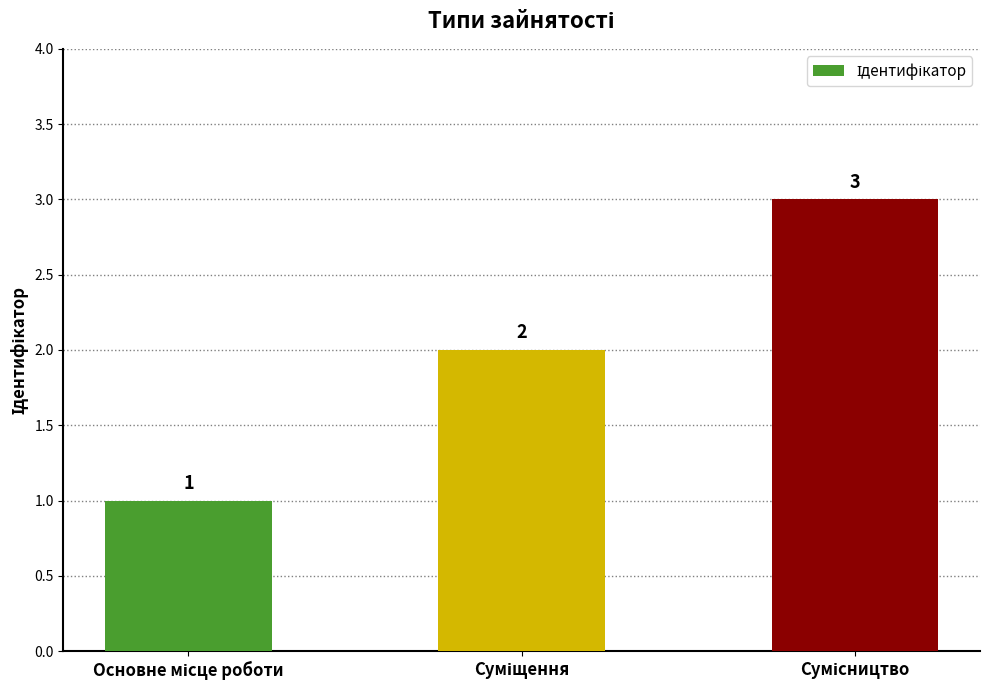

What is the sum of all values?

6